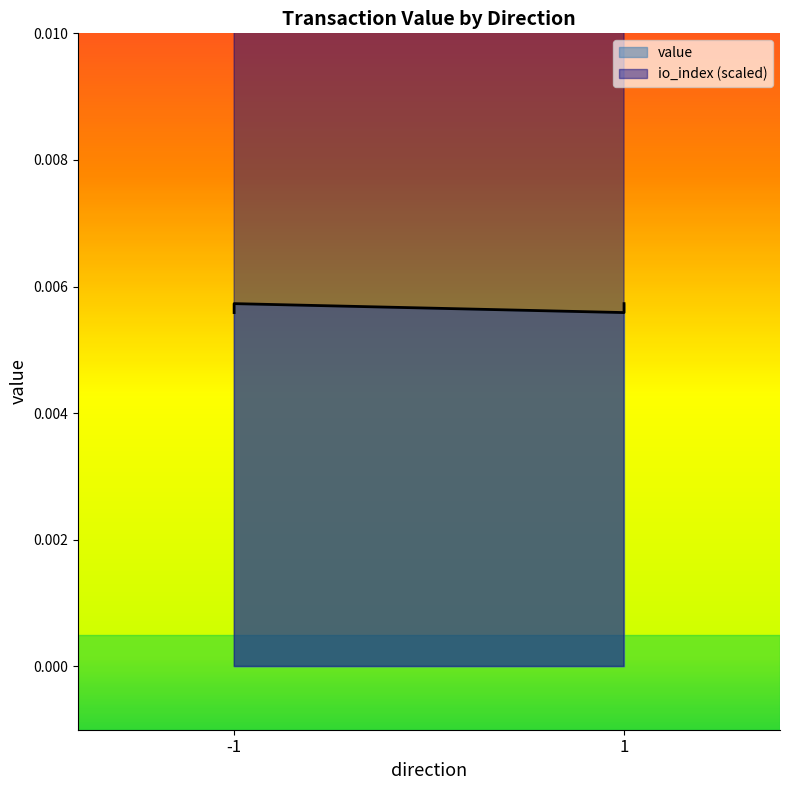

Does the chart have visible grid lines?

No